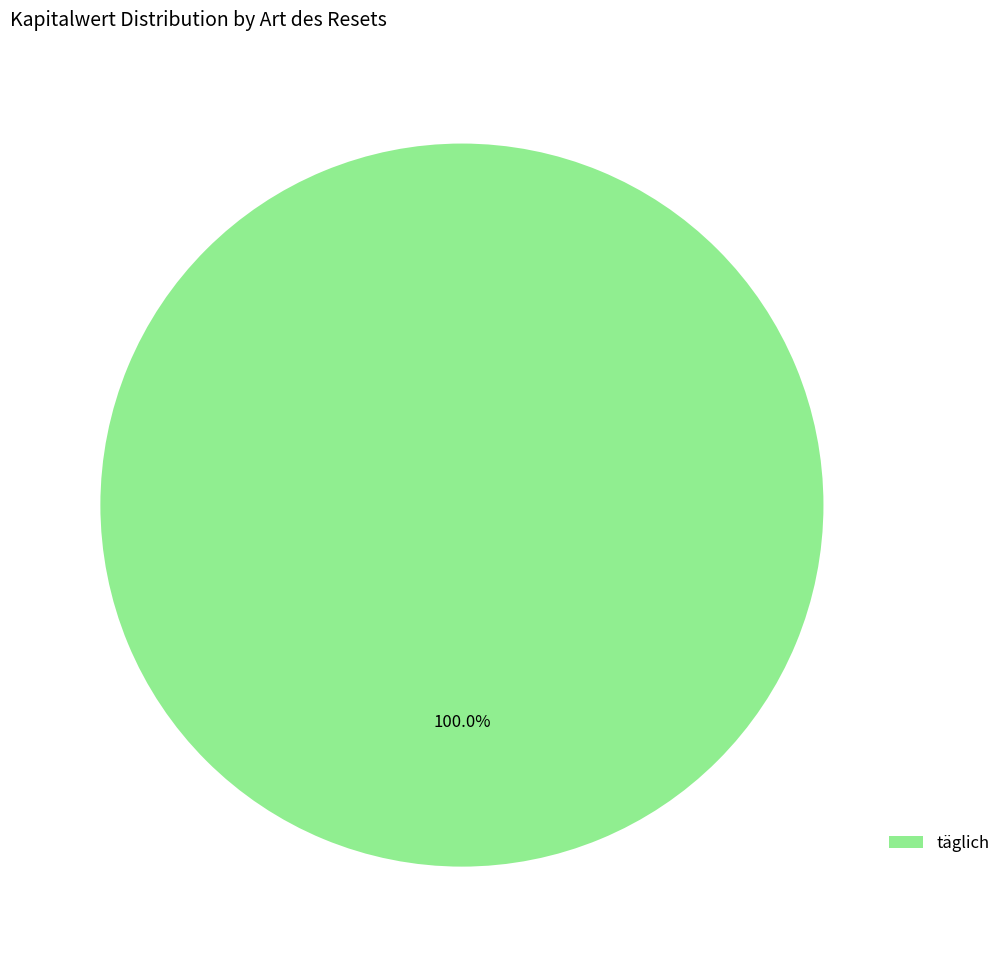

Rank the categories by value from lowest to highest.

täglich